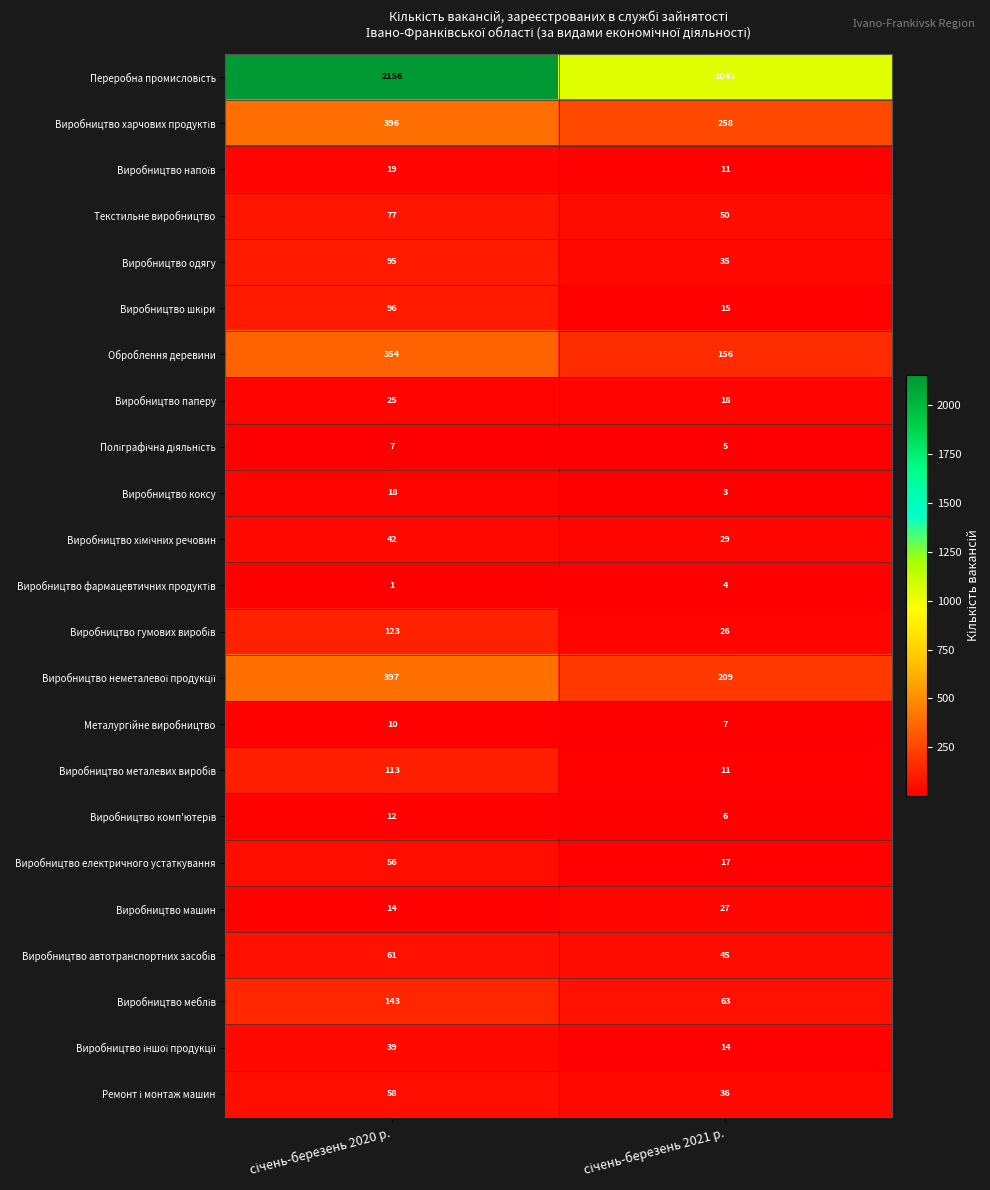

What is the lowest value of the Виробництво електричного устаткування series?

17